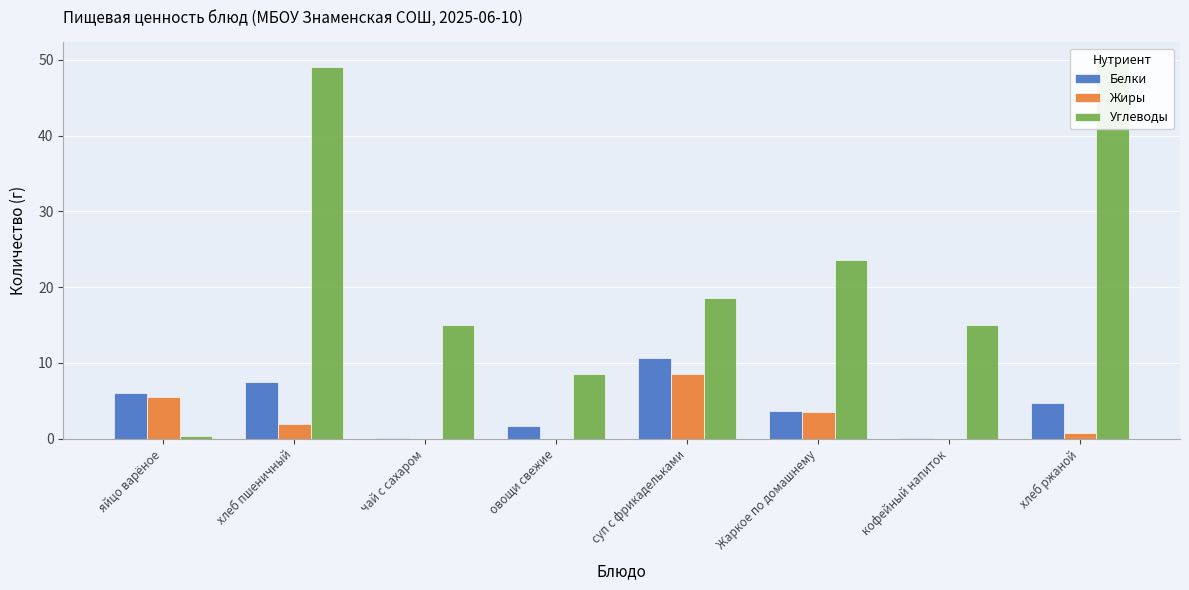

How many distinct data groups are displayed?

3